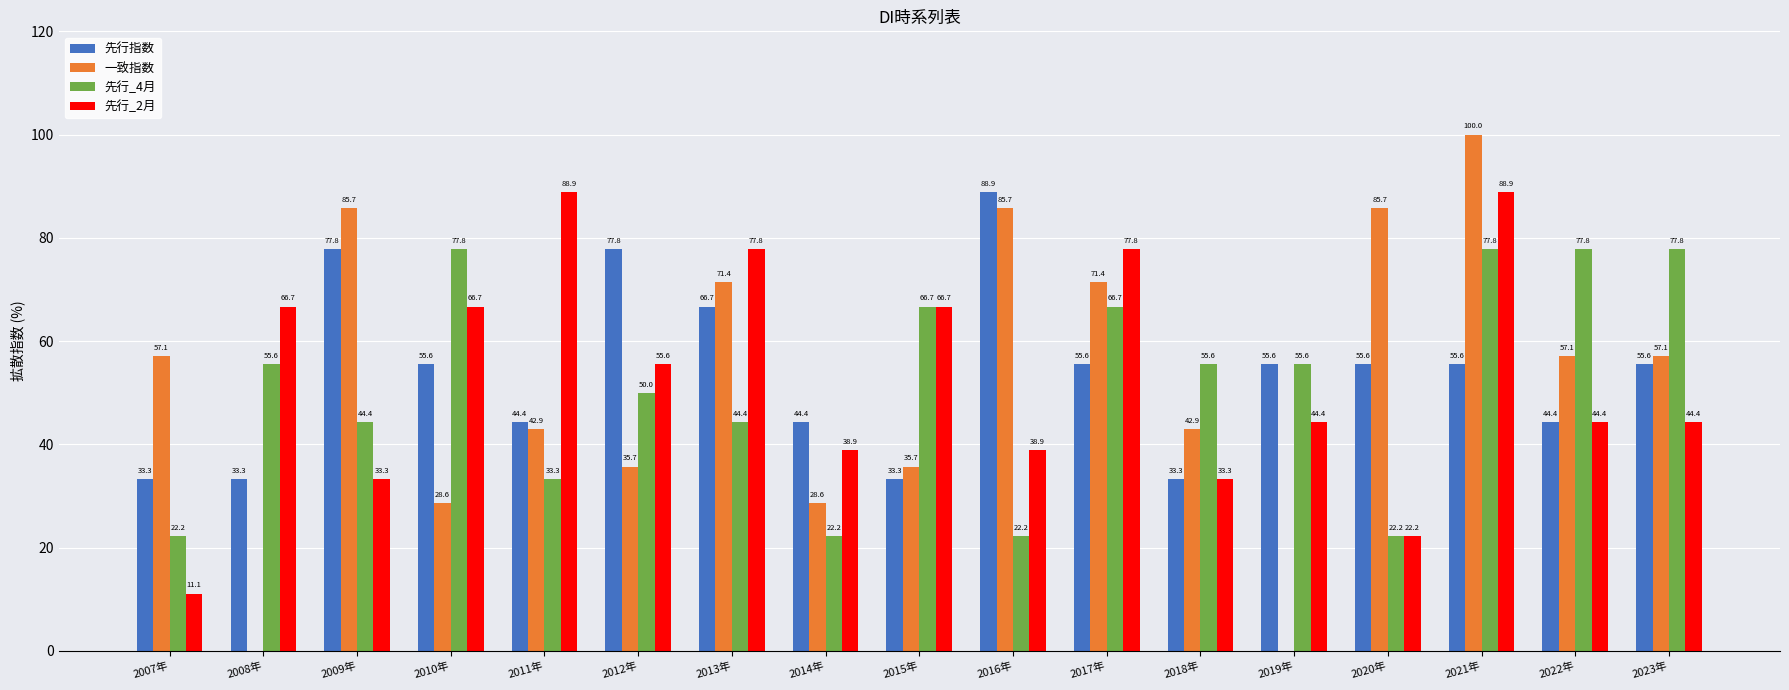

Which series has the largest range (max minus min)?

一致指数